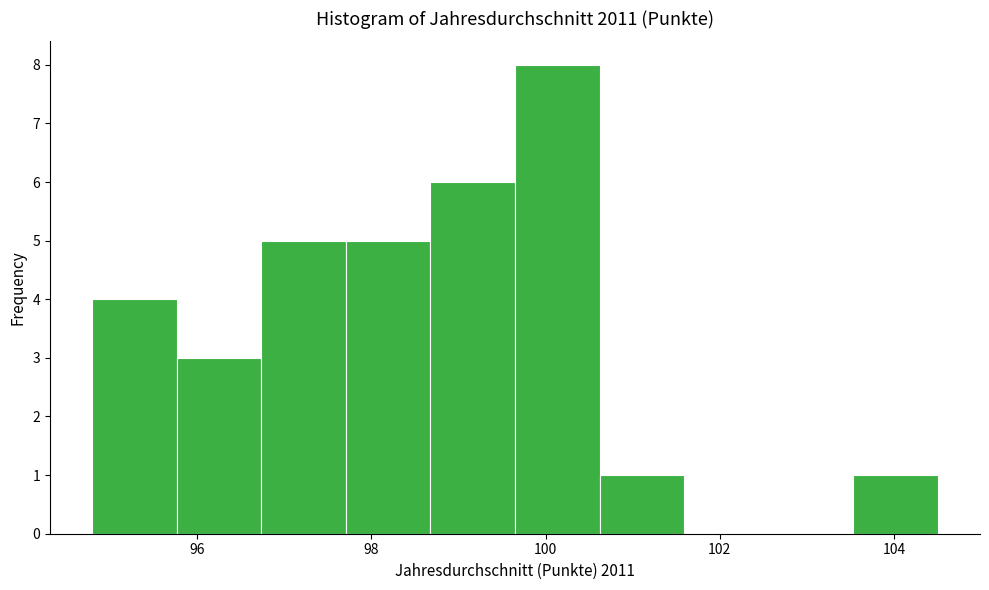

Which range on the x-axis has the tallest bar?

99.6 to 100.6